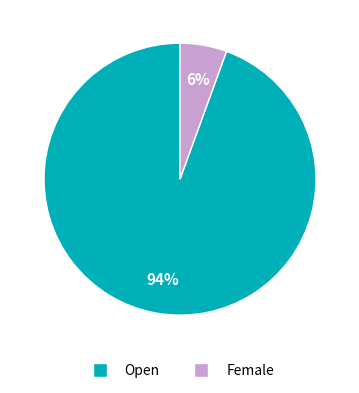

Is the sum of Female and Open greater than half?

Yes